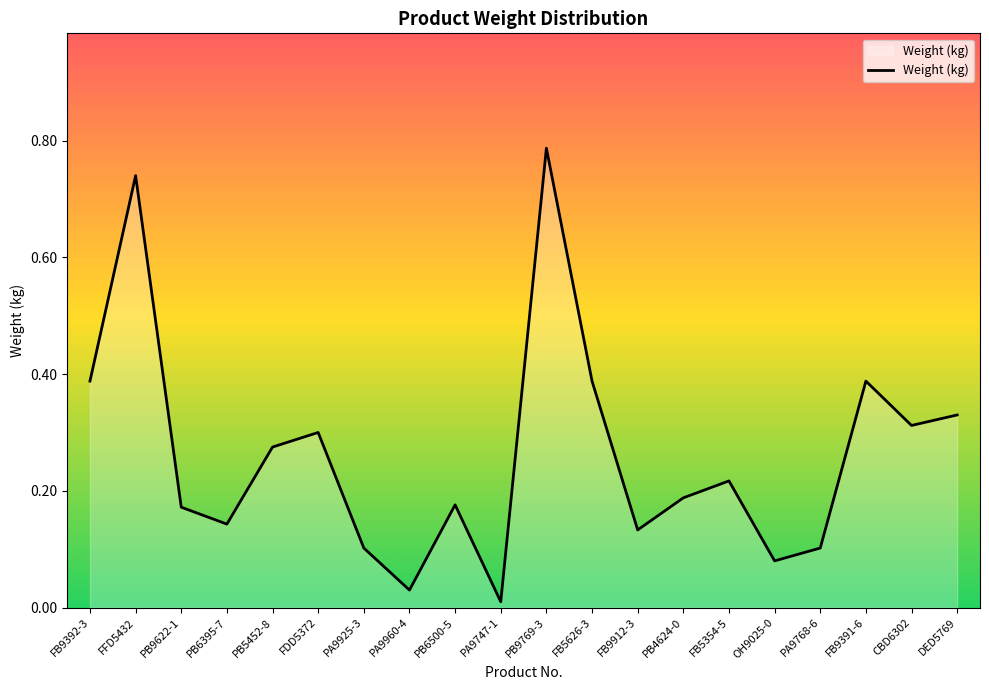

What position from the left is FB5626-3?

12